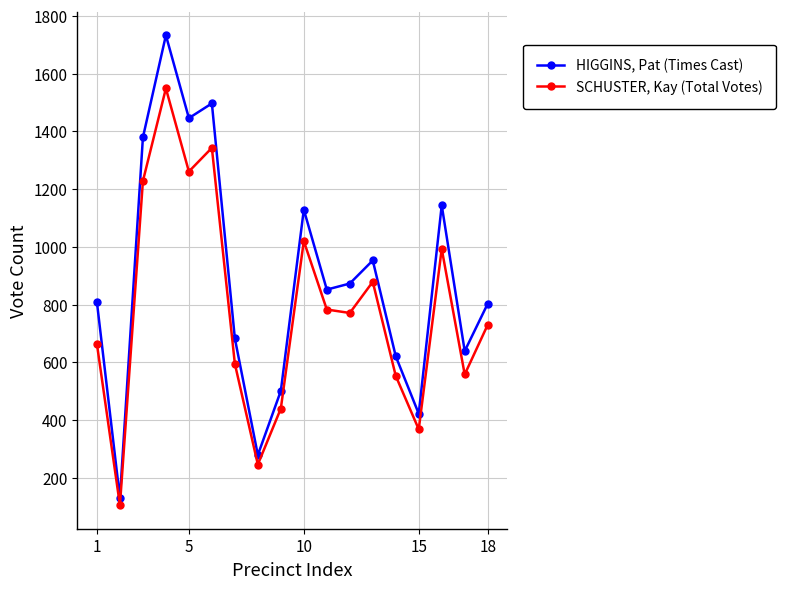

At how many categories does at least one series exceed 1177?

4